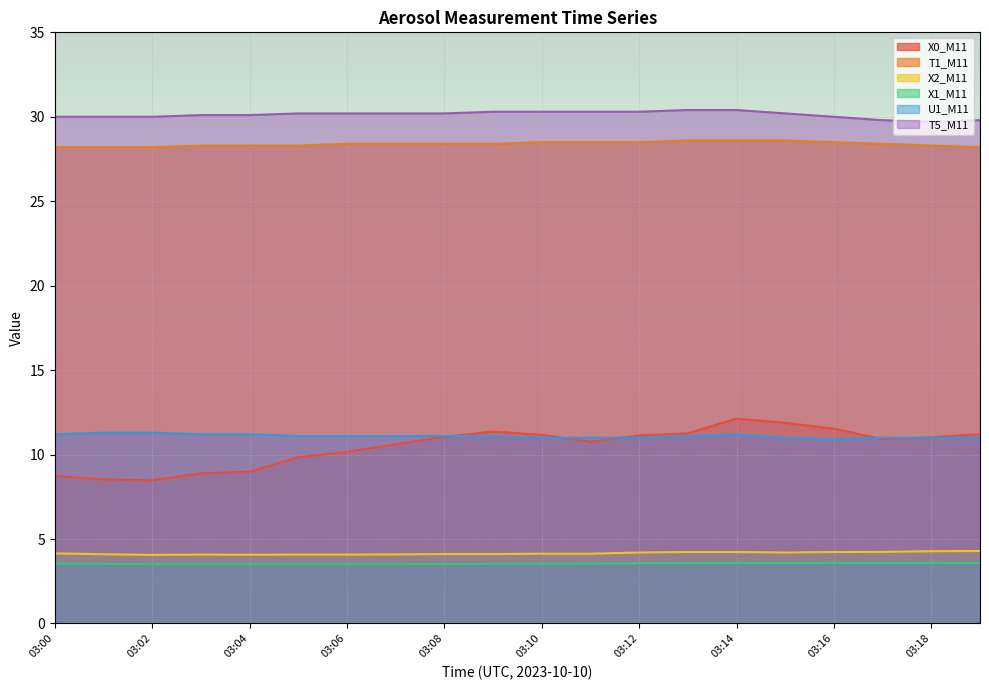

The T5_M11 series shows 14.8 at 03:04. True or false?

False